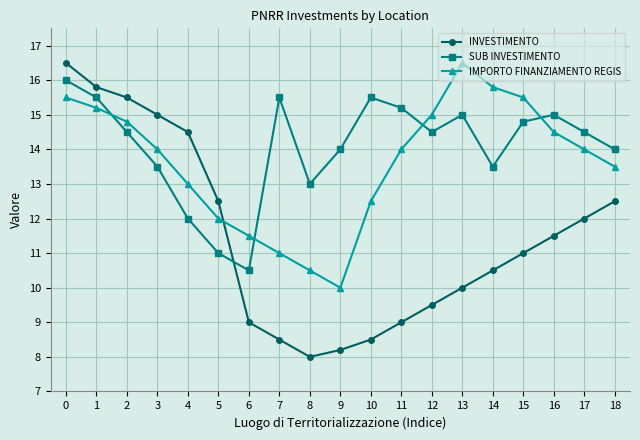

Between which two adjacent categories do SUB INVESTIMENTO and INVESTIMENTO first intersect?

5 and 6